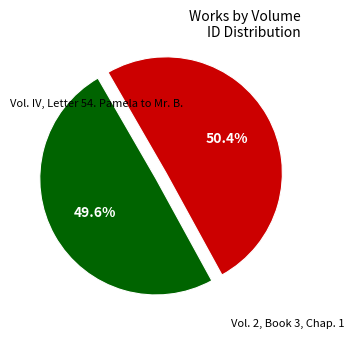

Combined, do Vol. IV, Letter 54. Pamela to Mr. B. and Vol. 2, Book 3, Chap. 1 account for over 50%?

Yes